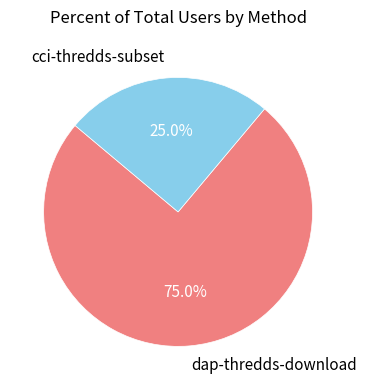

True or false: cci-thredds-subset accounts for 17% of the total.

False